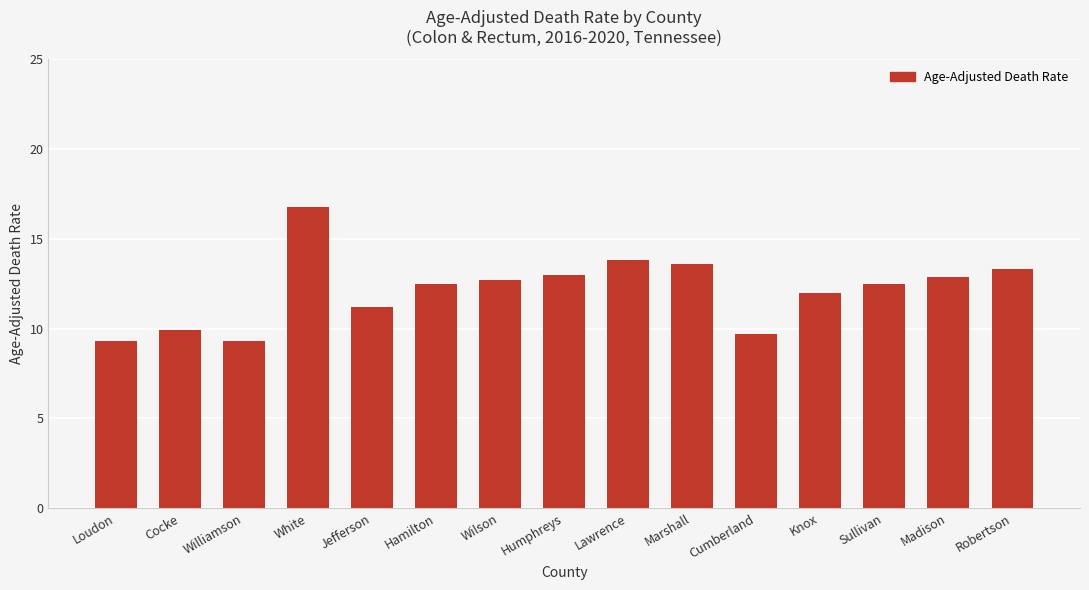

What is the difference between the maximum and second lowest values?

7.5